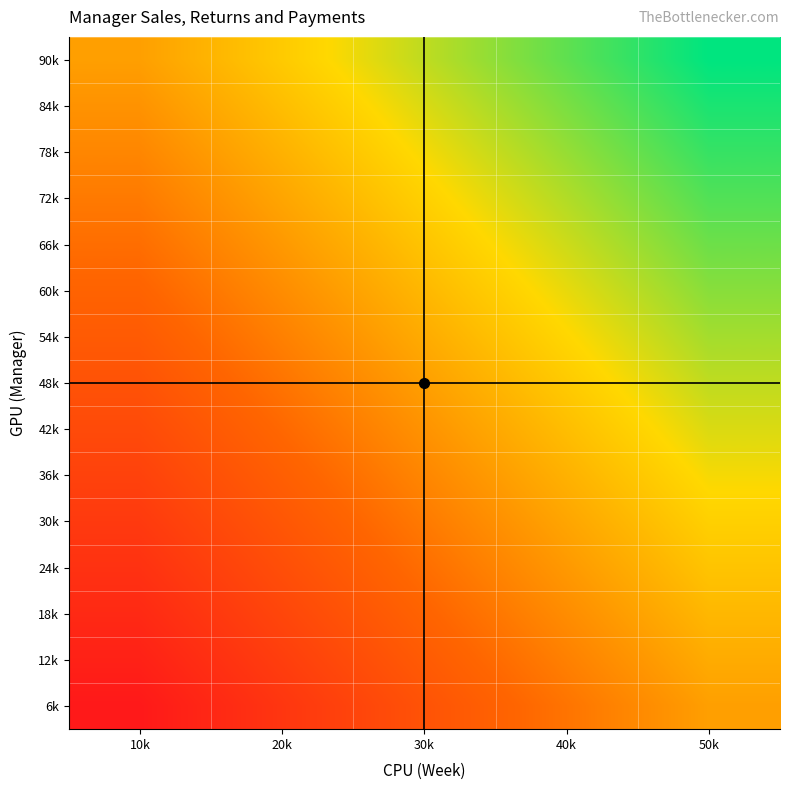

What is the spread (max minus min) of values at 20k?

1.0